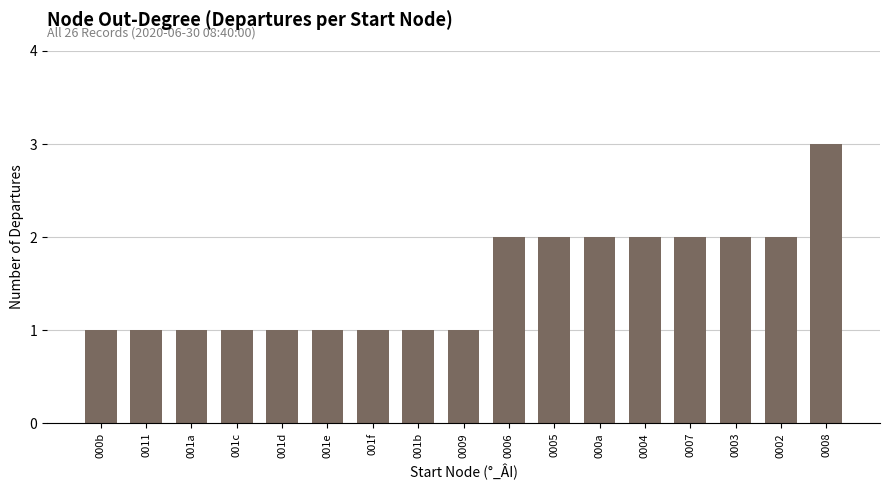

Are the bars grouped side by side (vs. stacked)?

No